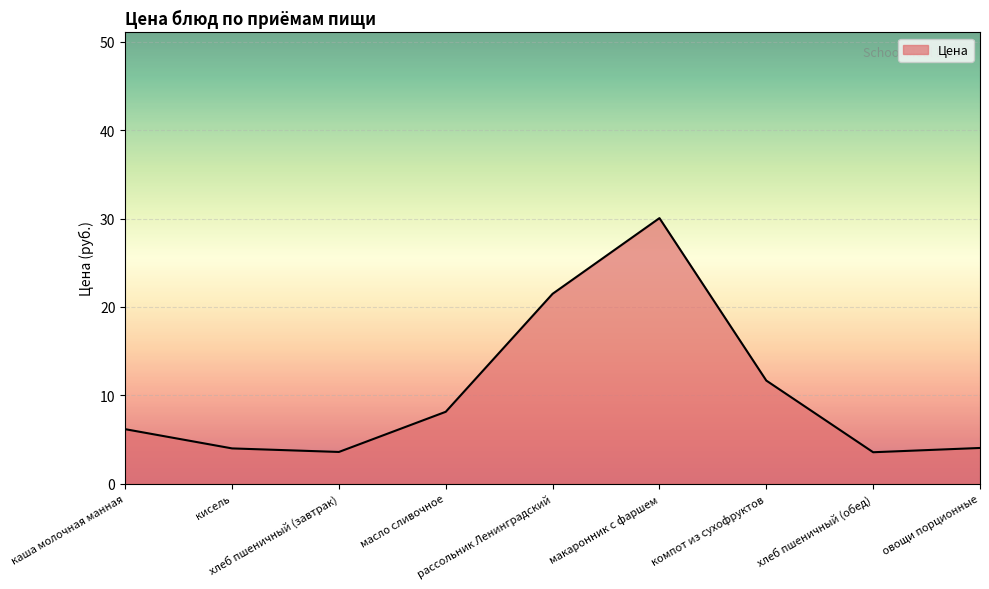

What is the greatest value displayed?

30.0